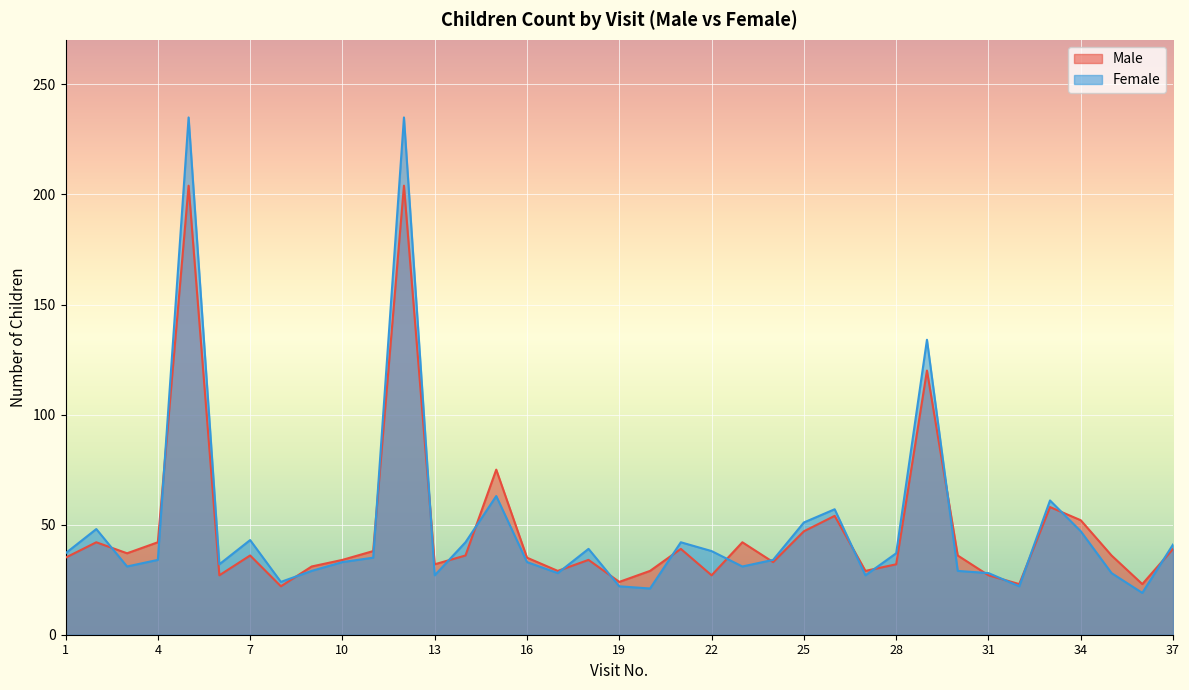

Between which two adjacent categories do Female and Male first intersect?

2 and 3